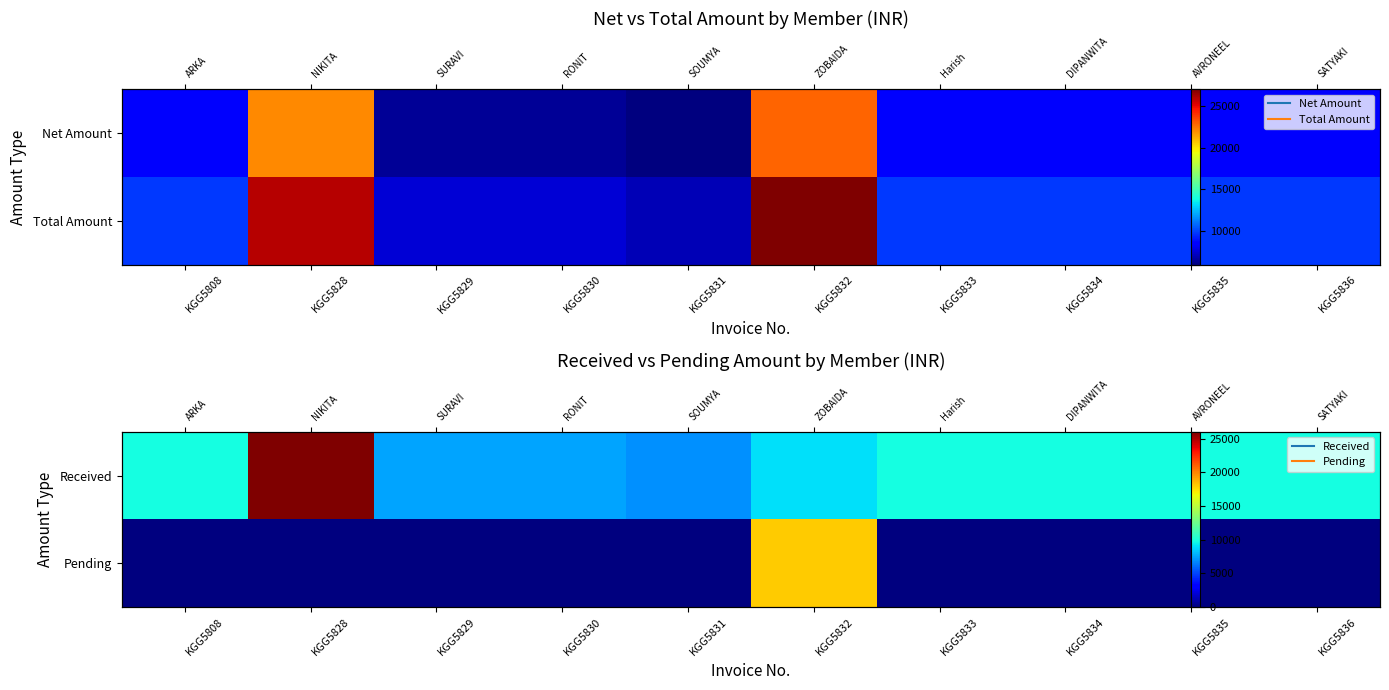

How many data points in Received are less than 9799?

4